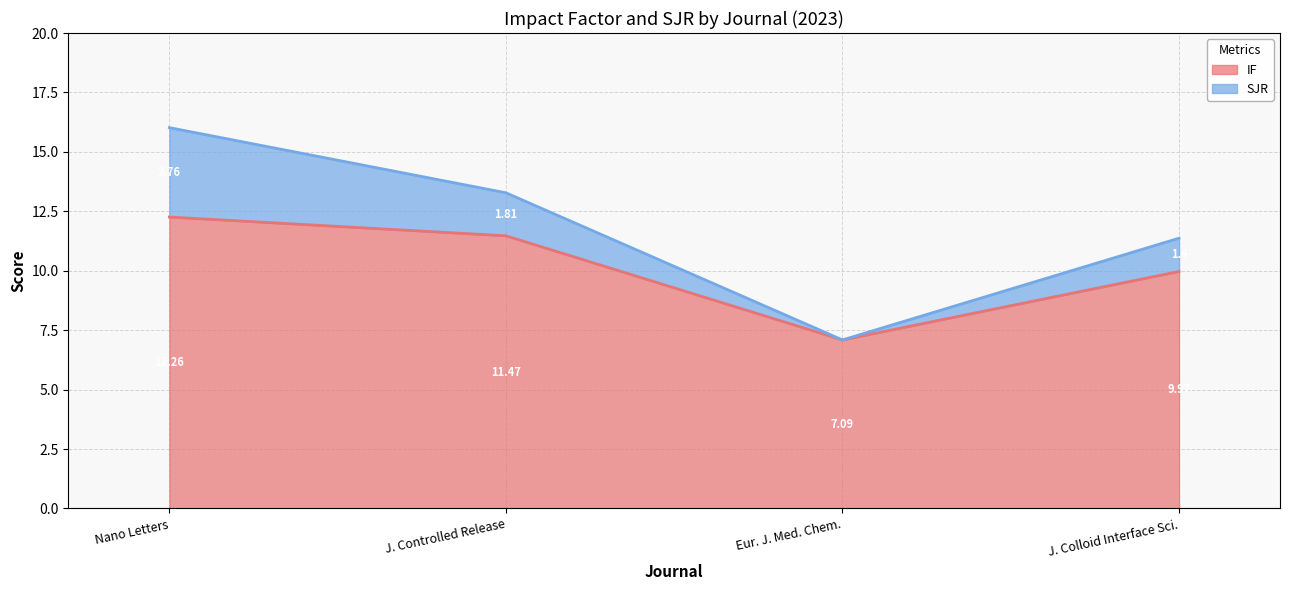

Which category has the highest value in the IF series?

Nano Letters